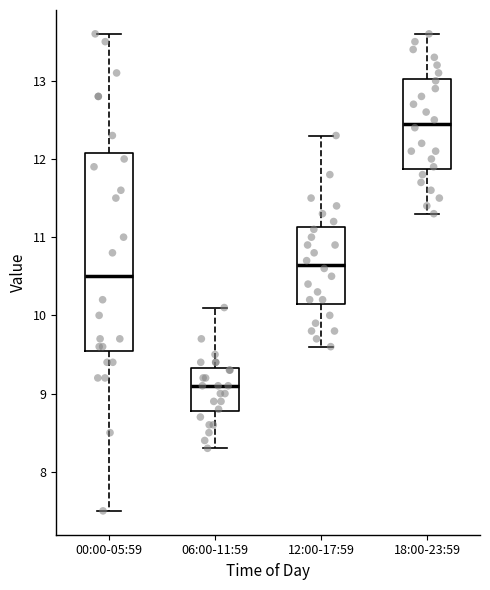

Where is the upper edge of the box for 12:00-17:59 on the y-axis? The values are not printed on the chart, so give them approximately, as read against the axis.

11.1